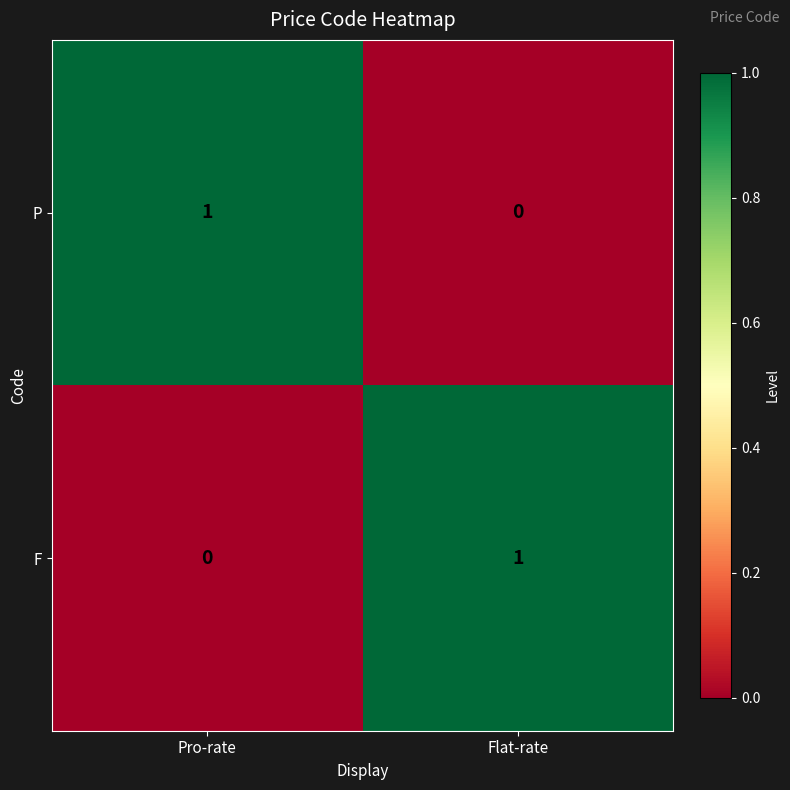

What is the total value across all series at Pro-rate?

1